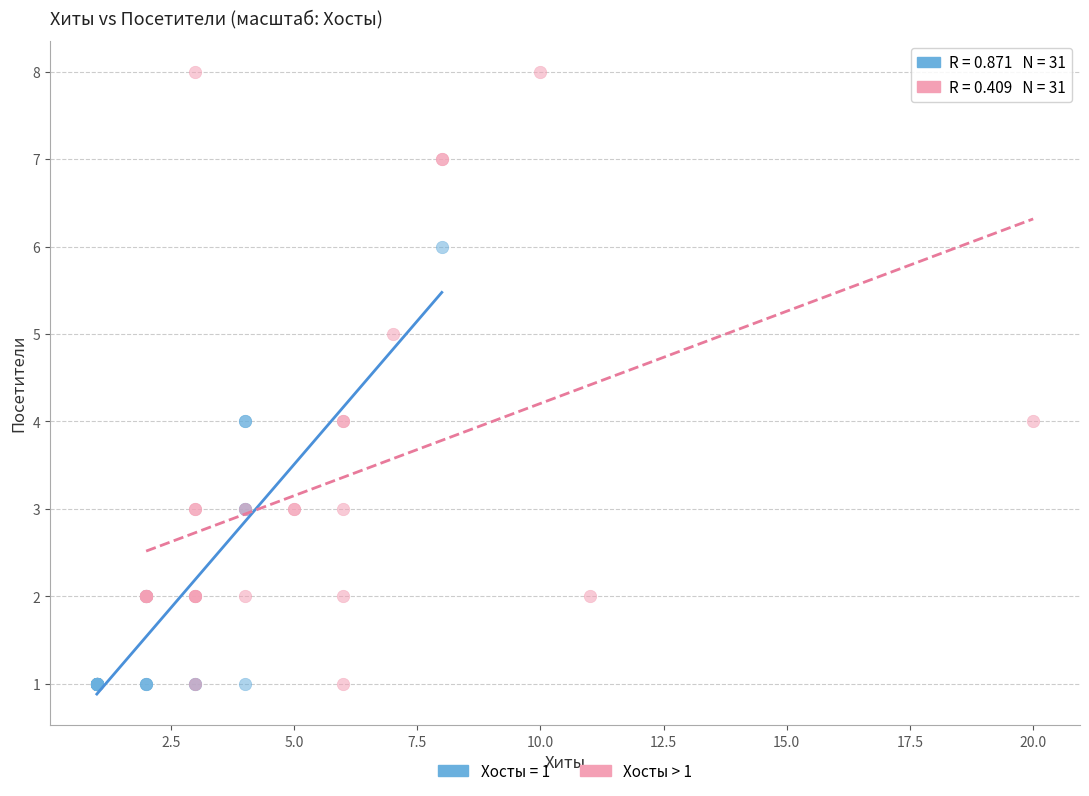

Which series contains the highest Y value?

Хосты > 1